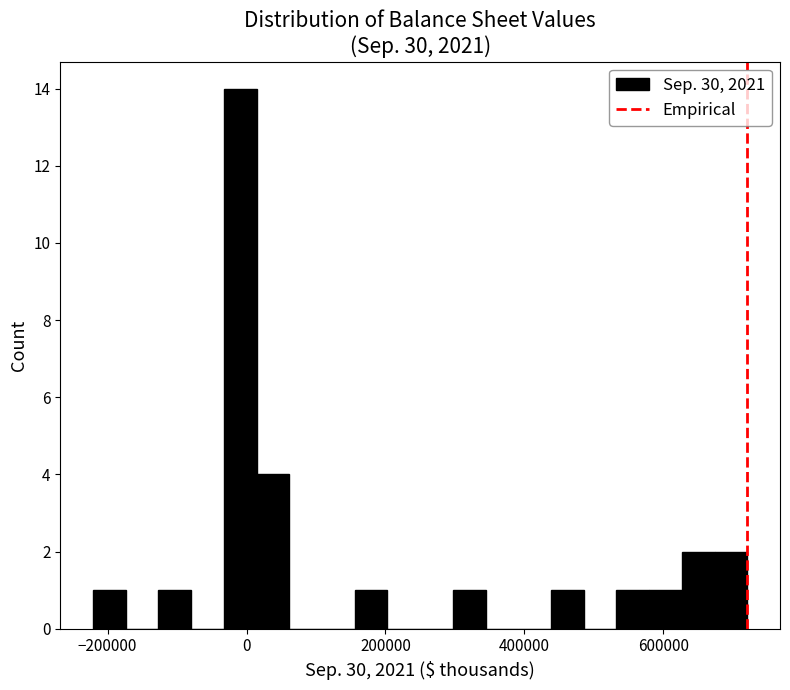

Around what value on the x-axis is the tallest bar? Give the approximate position of its centre, as read against the axis.

0